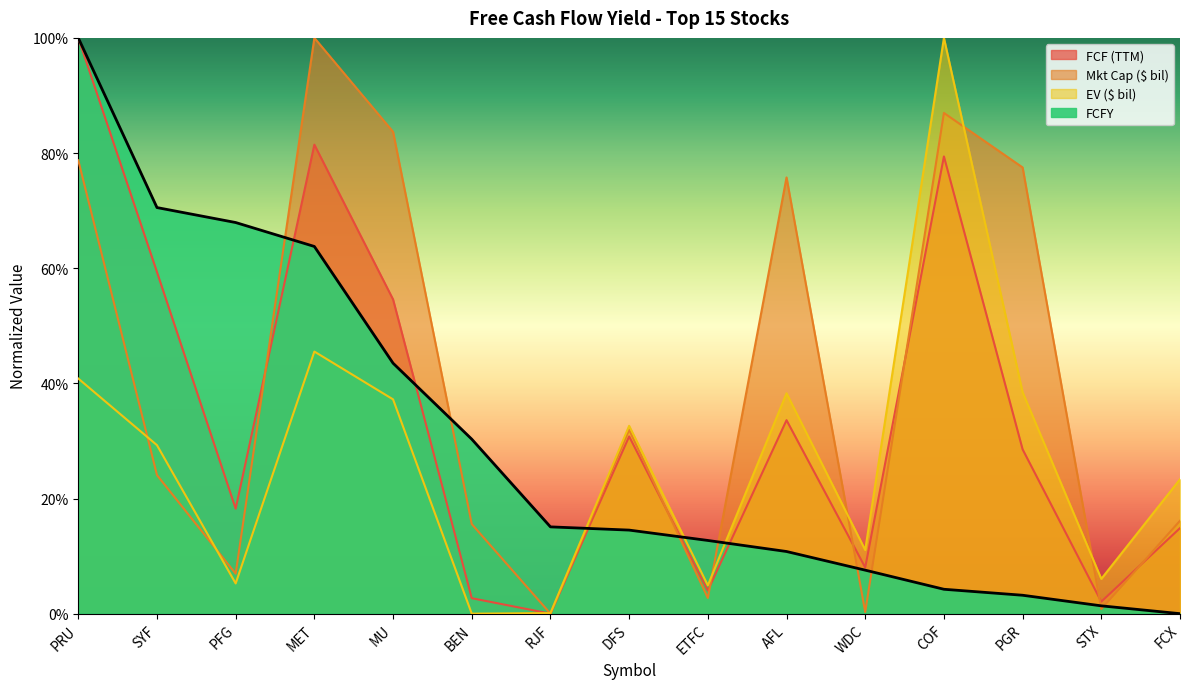

Is it true that EV ($ bil) equals 0.3 at SYF?

True